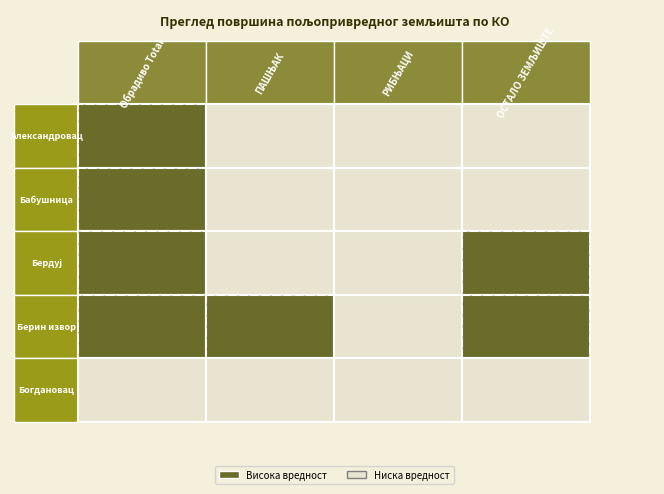

What is the maximum value for Богдановац?

21.8